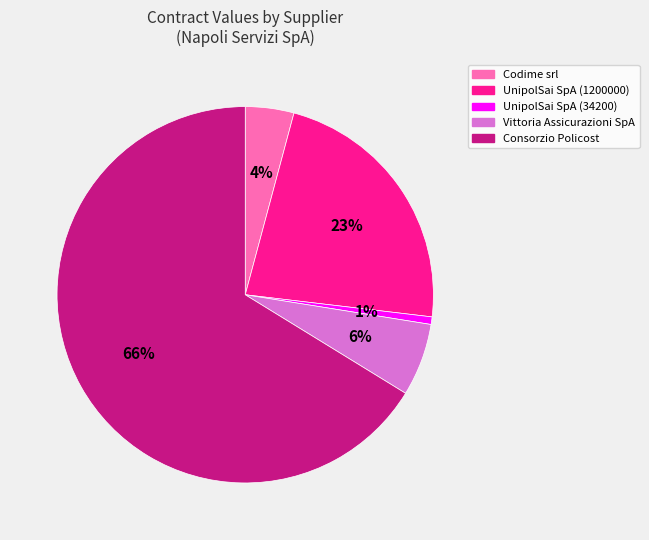

Between Vittoria Assicurazioni SpA and Codime srl, which is larger?

Vittoria Assicurazioni SpA